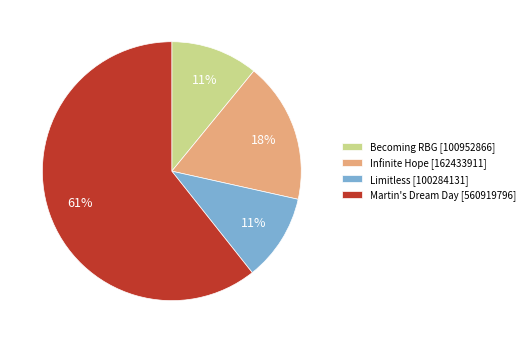

To the nearest percent, what is the difference between the largest and smallest slice percentages?

50%